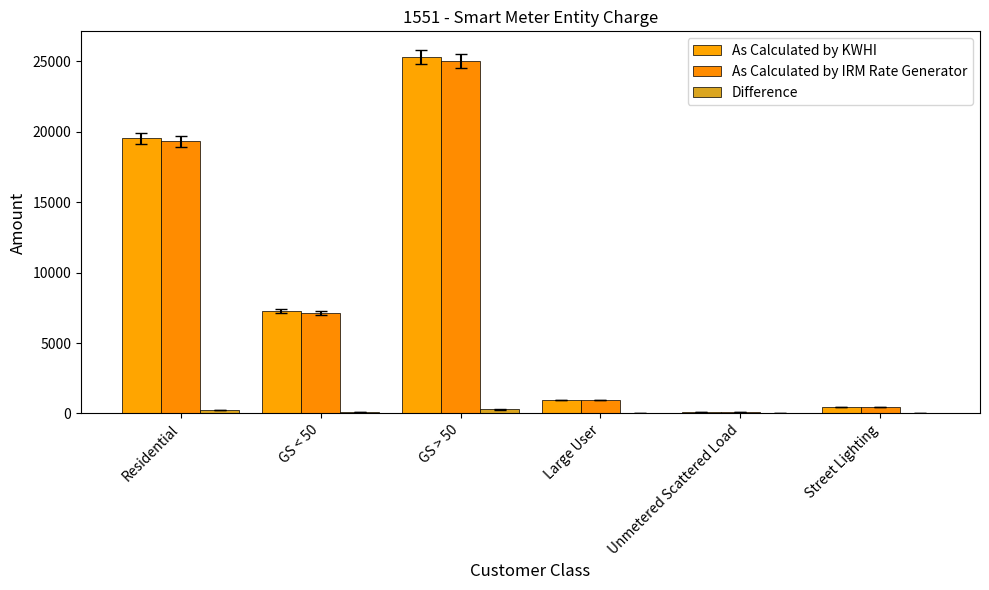

Are the bars grouped side by side (vs. stacked)?

Yes